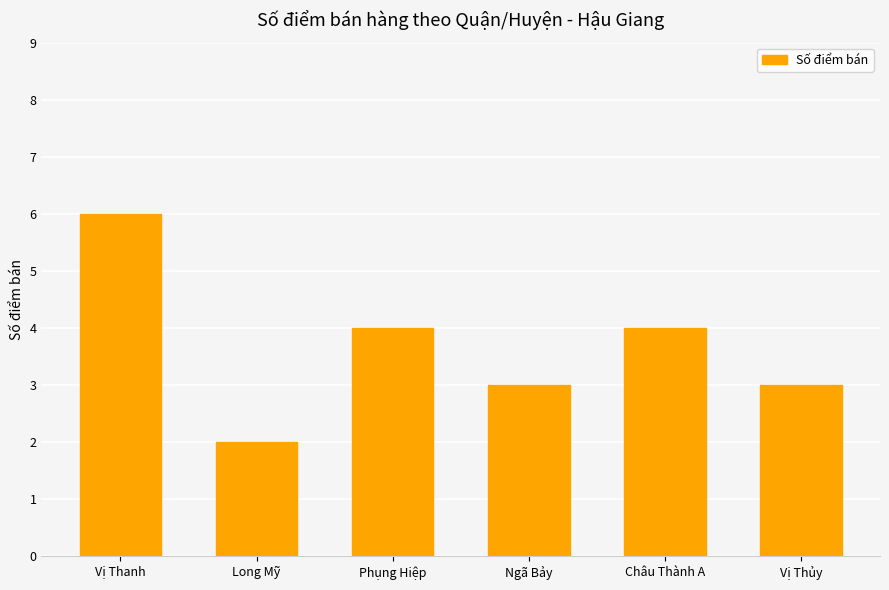

What is the label of the 3rd bar from the right?

Ngã Bảy